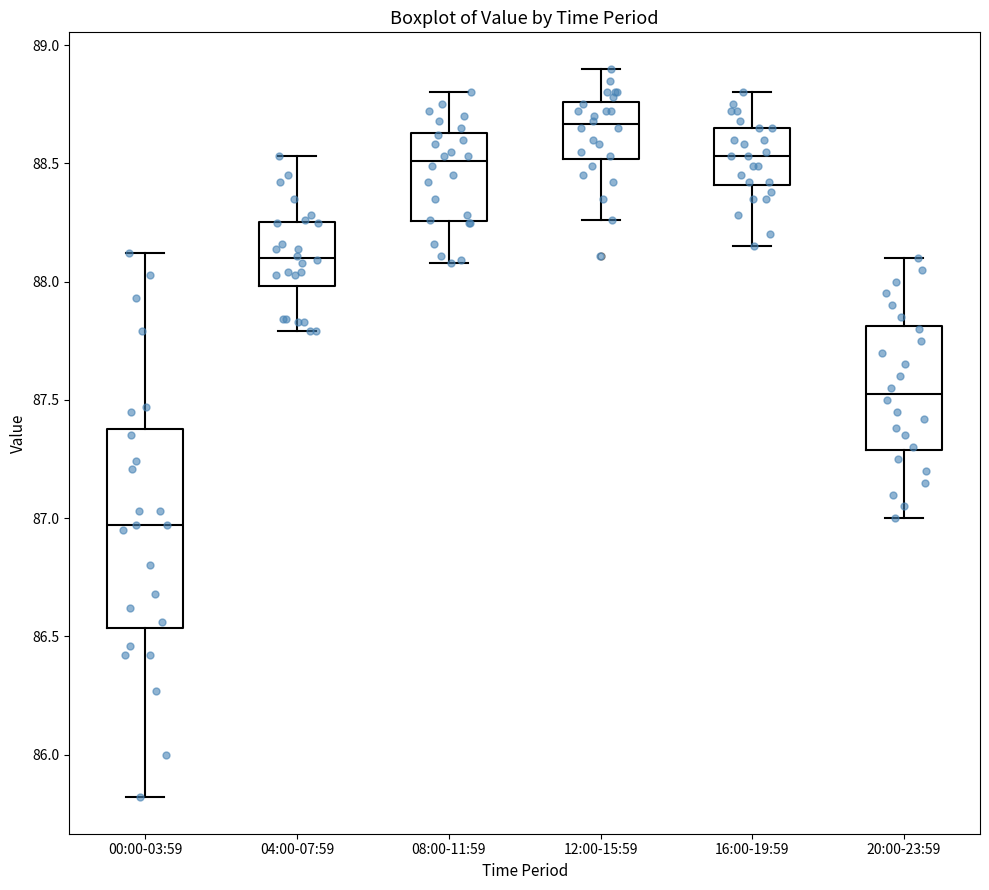

Reading left to right, read every box against the y-axis: the position of its median line, the range the box covers, and the ends of its whiskers. The values are not printed on the chart, so give them approximately, as read against the axis.

00:00-03:59: median 86.95, box 86.55 to 87.40, whiskers 85.80 to 88.10
04:00-07:59: median 88.10, box 88.00 to 88.25, whiskers 87.80 to 88.55
08:00-11:59: median 88.50, box 88.25 to 88.65, whiskers 88.10 to 88.80
12:00-15:59: median 88.65, box 88.50 to 88.75, whiskers 88.25 to 88.90
16:00-19:59: median 88.55, box 88.40 to 88.65, whiskers 88.15 to 88.80
20:00-23:59: median 87.55, box 87.30 to 87.80, whiskers 87.00 to 88.10